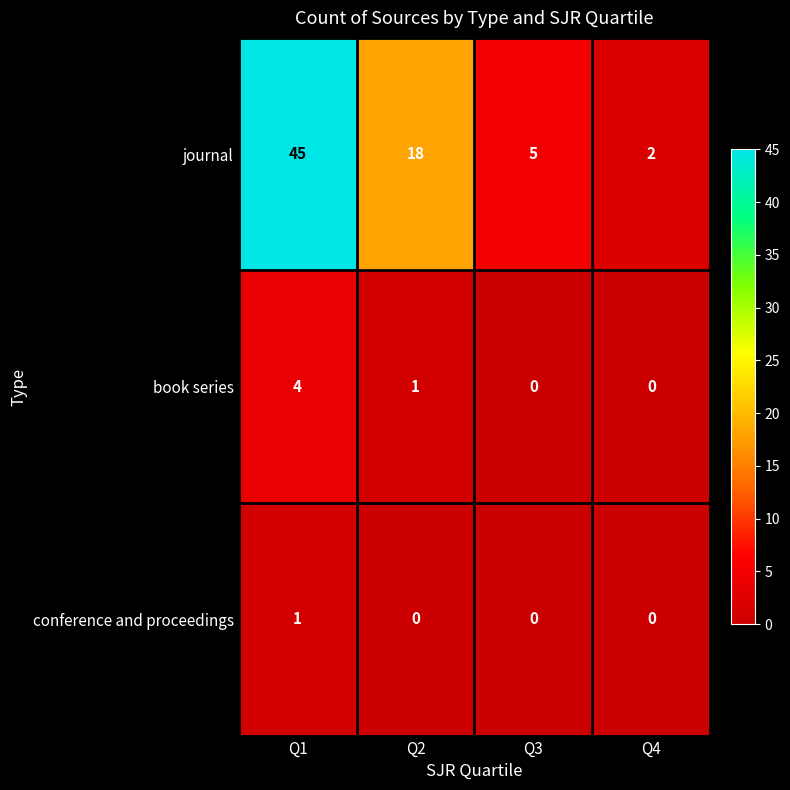

How many categories are shown in the chart?

4